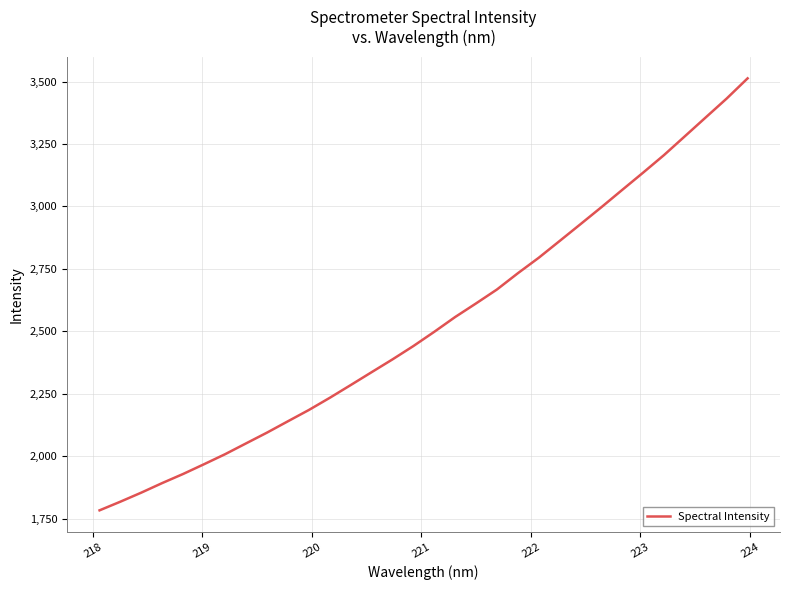

What is the maximum value shown in the chart?

3513.0